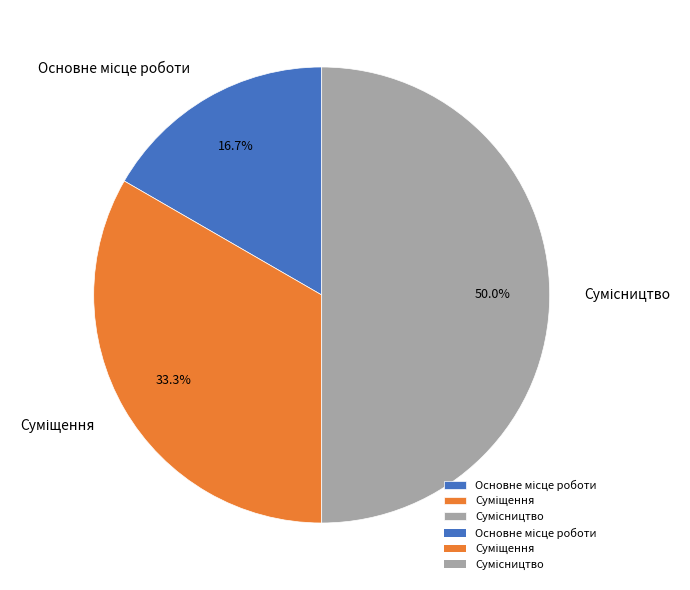

To the nearest percent, what is the difference between the Сумісництво and Основне місце роботи slice percentages?

33%